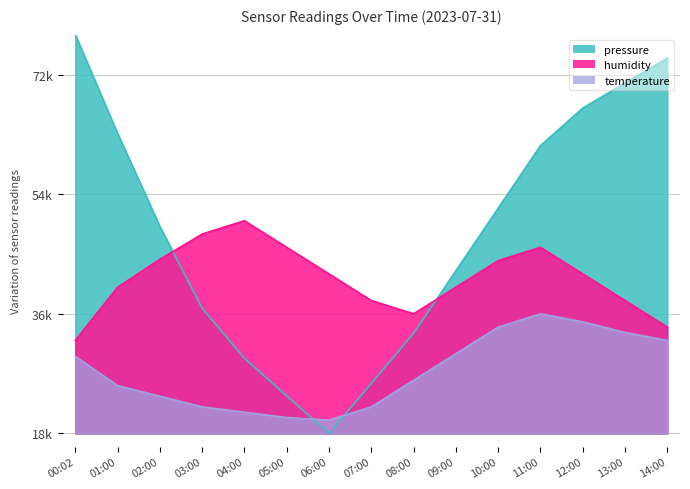

What is the label of the 9th point from the right?

06:00